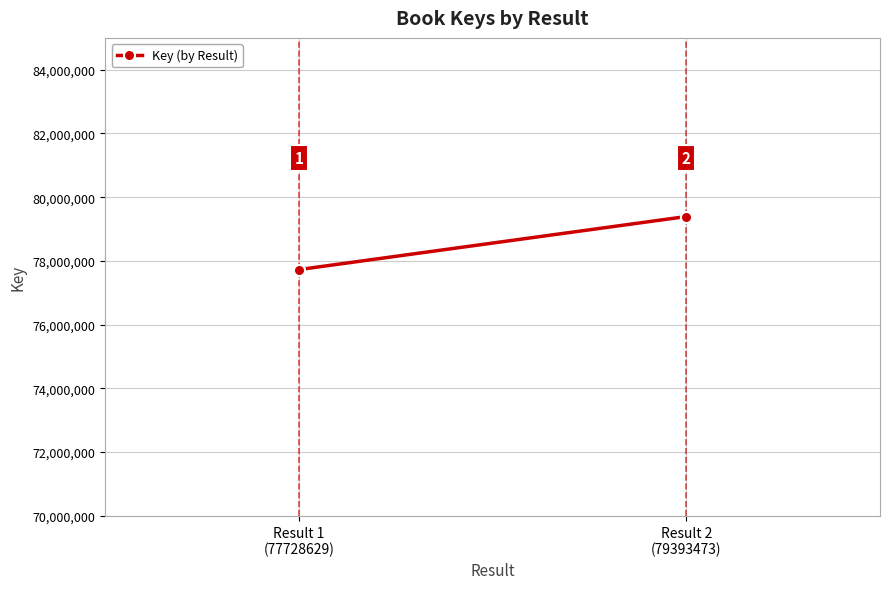

Does the chart display data point markers on the line(s)?

Yes